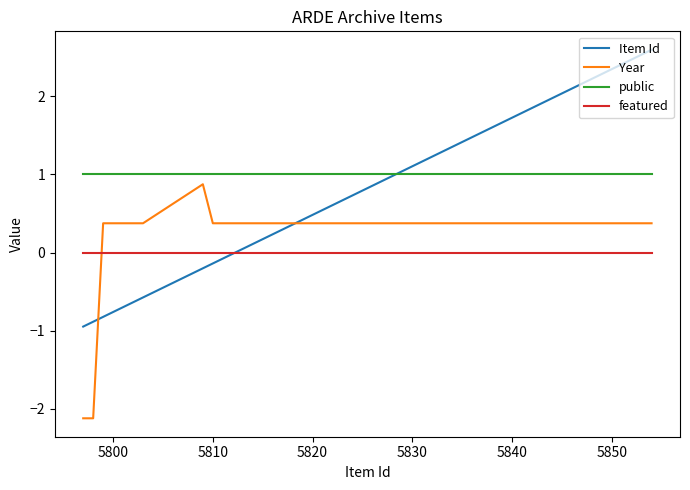

After their last crossing, which series has the higher values: Item Id or public?

Item Id